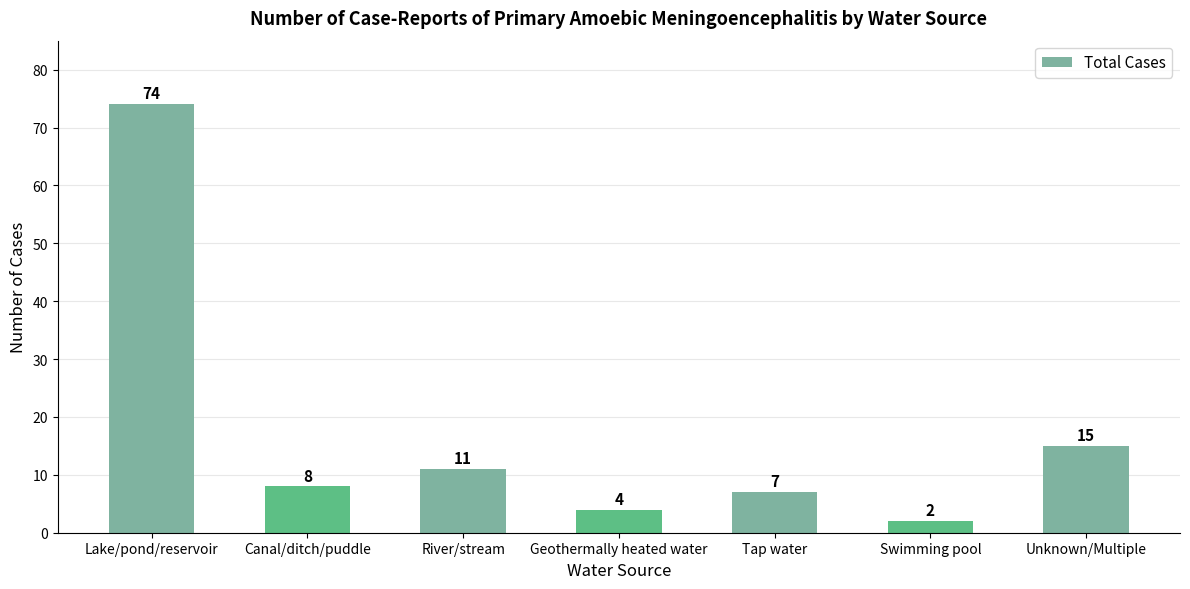

Which label corresponds to the smallest value in the chart?

Swimming pool